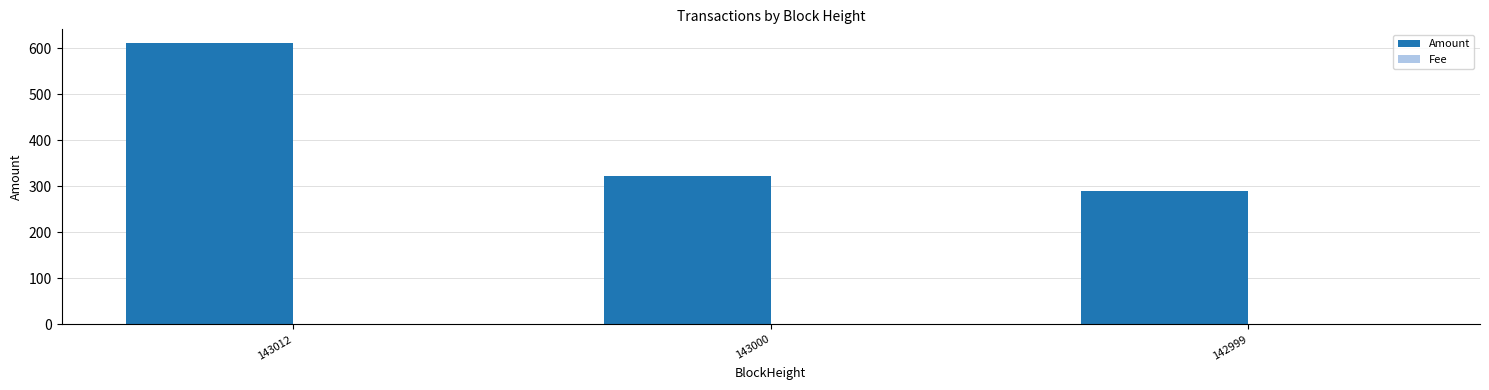

Which label corresponds to the largest value in the chart?

143012